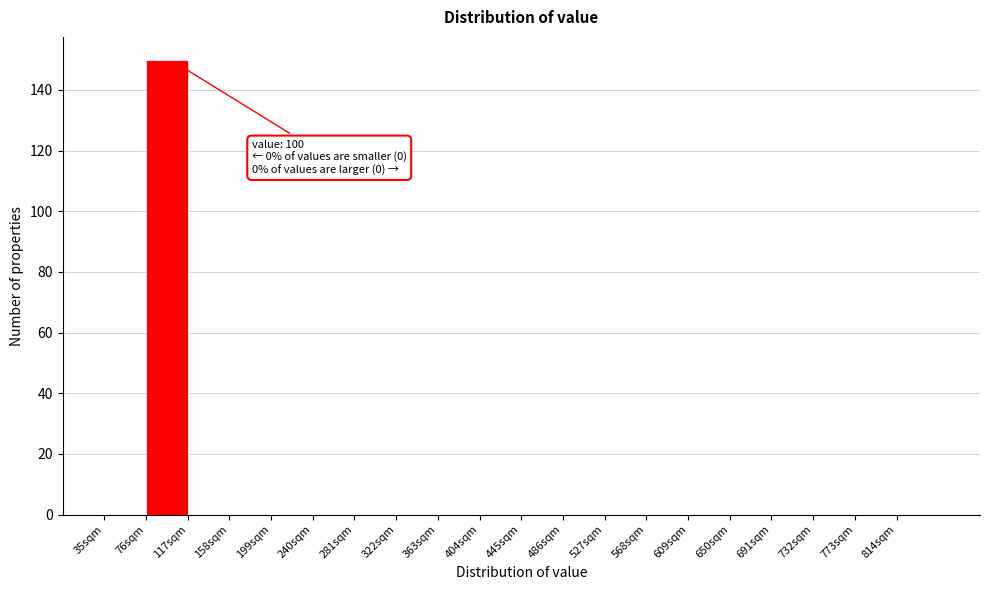

Over which range of the x-axis is the bar tallest?

76 to 117